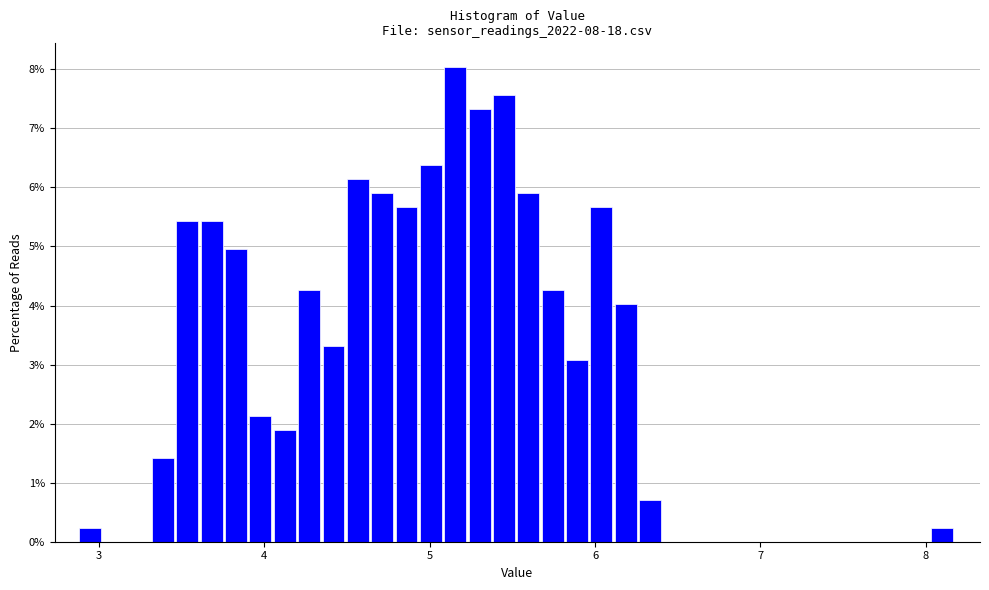

Around what value on the x-axis is the tallest bar? Give the approximate position of its centre, as read against the axis.

5.2